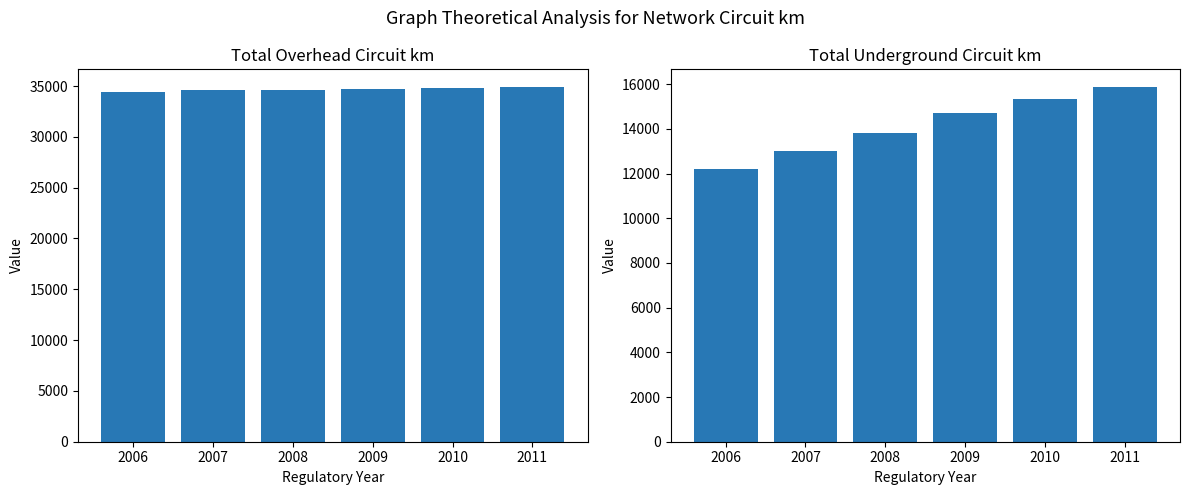

What is the maximum value for Underground total km?

15871